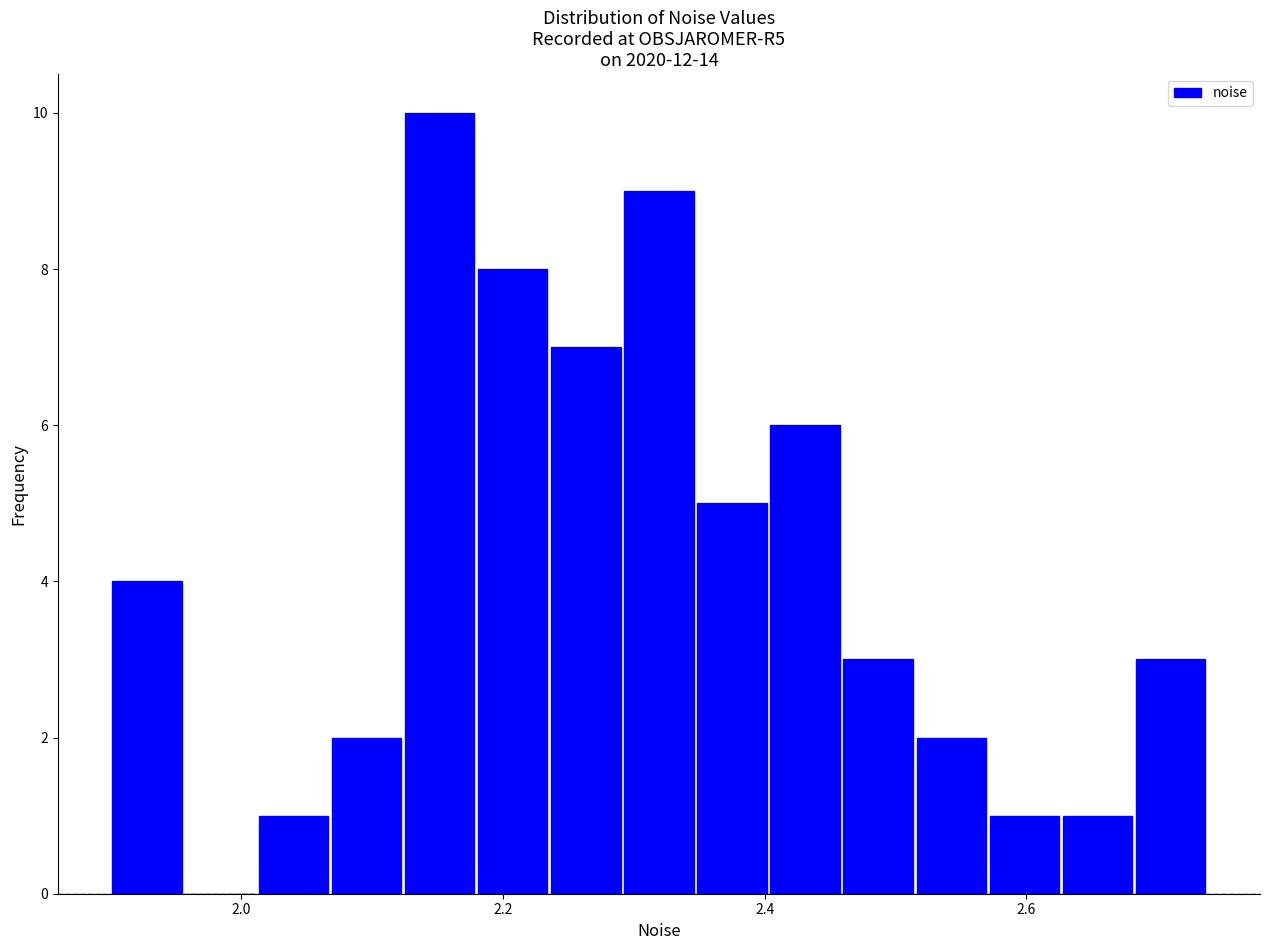

Around what value on the x-axis is the tallest bar? Give the approximate position of its centre, as read against the axis.

2.16